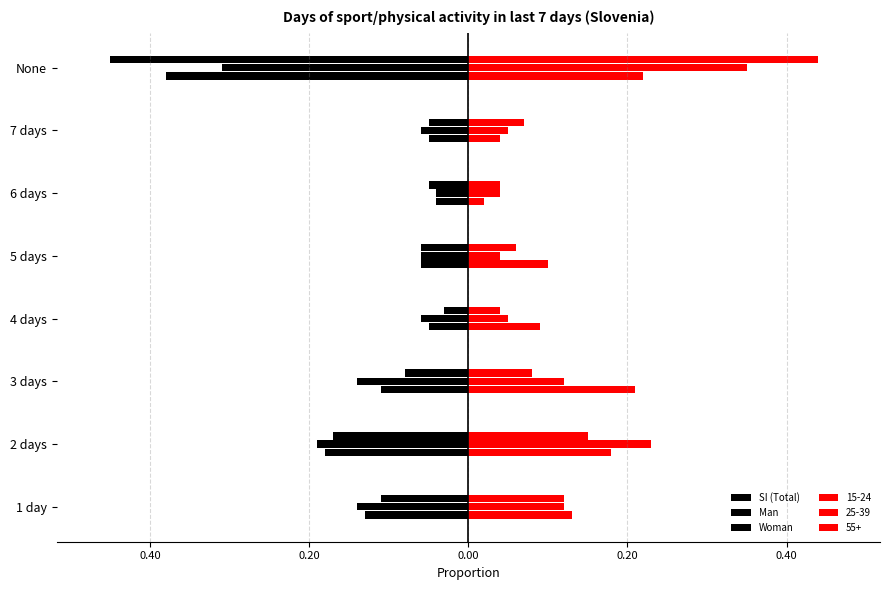

Which series has the largest total across all categories?

SI (Total)